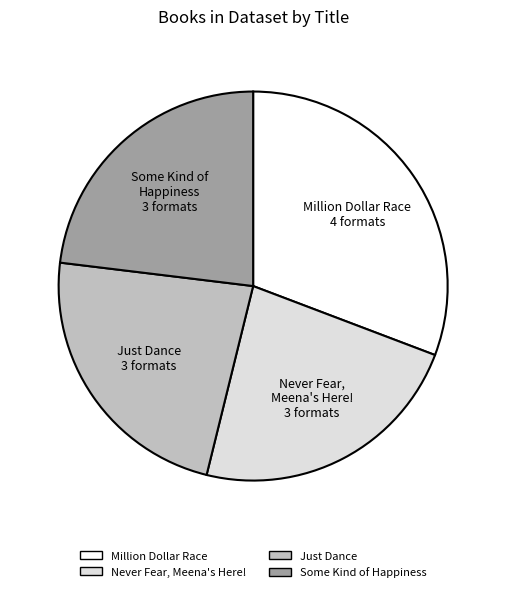

True or false: Some Kind of Happiness accounts for 29% of the total.

False